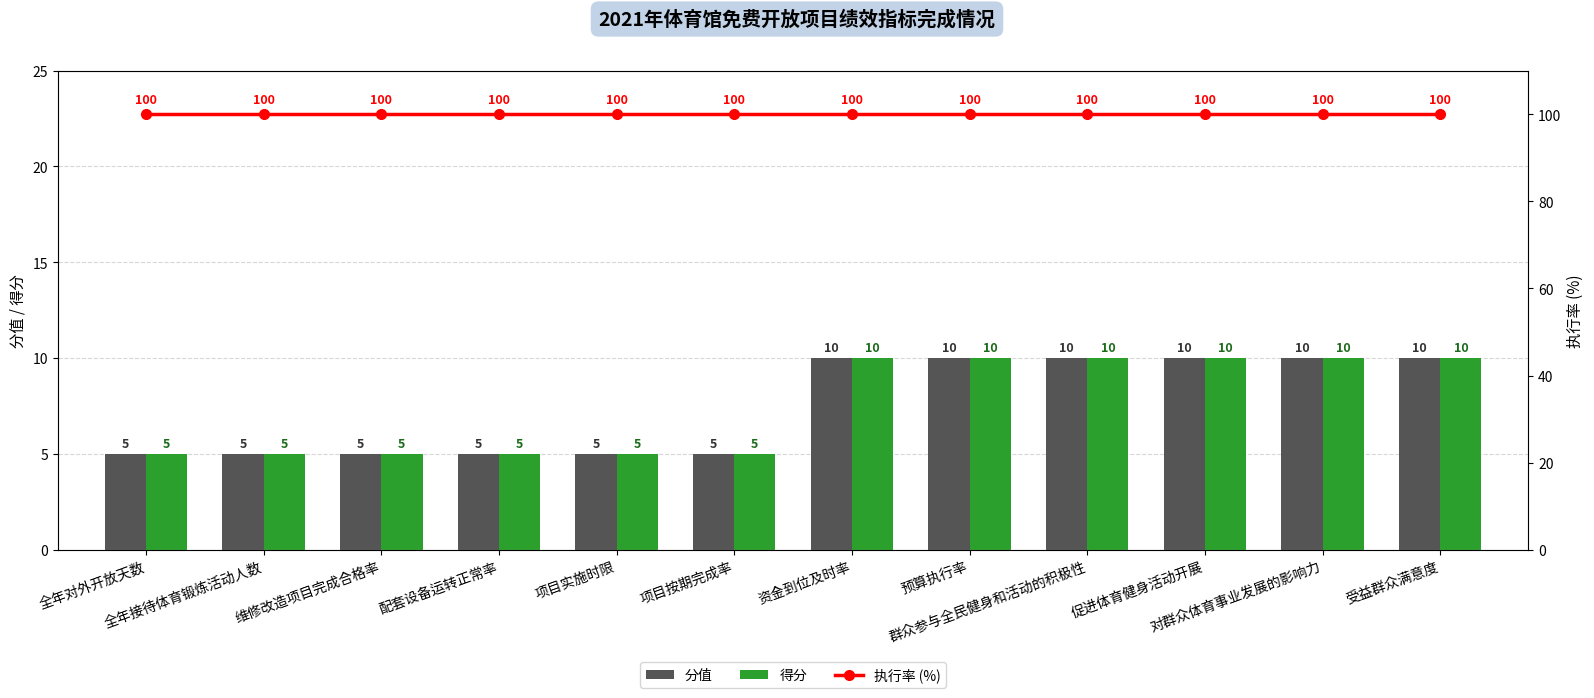

At which category does the chart reach its peak across all series?

全年对外开放天数